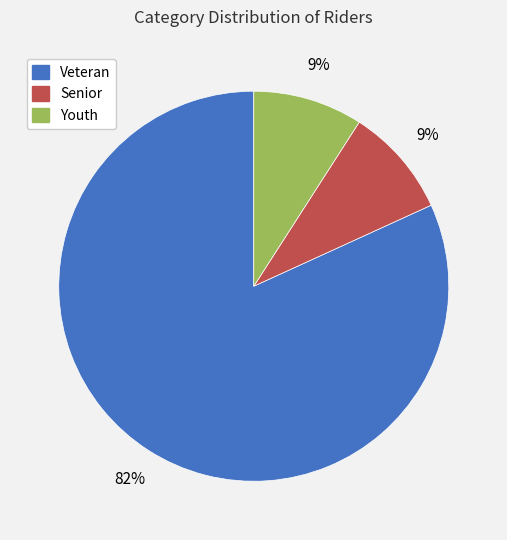

To the nearest percent, what is the difference between the Youth and Veteran slice percentages?

73%